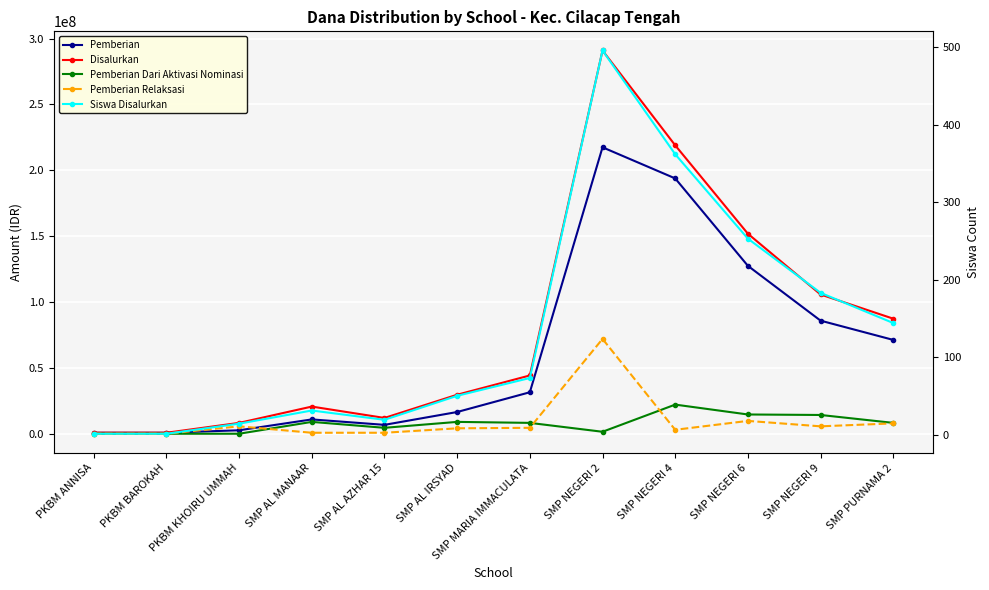

What is the label of the 1st point from the left?

PKBM ANNISA